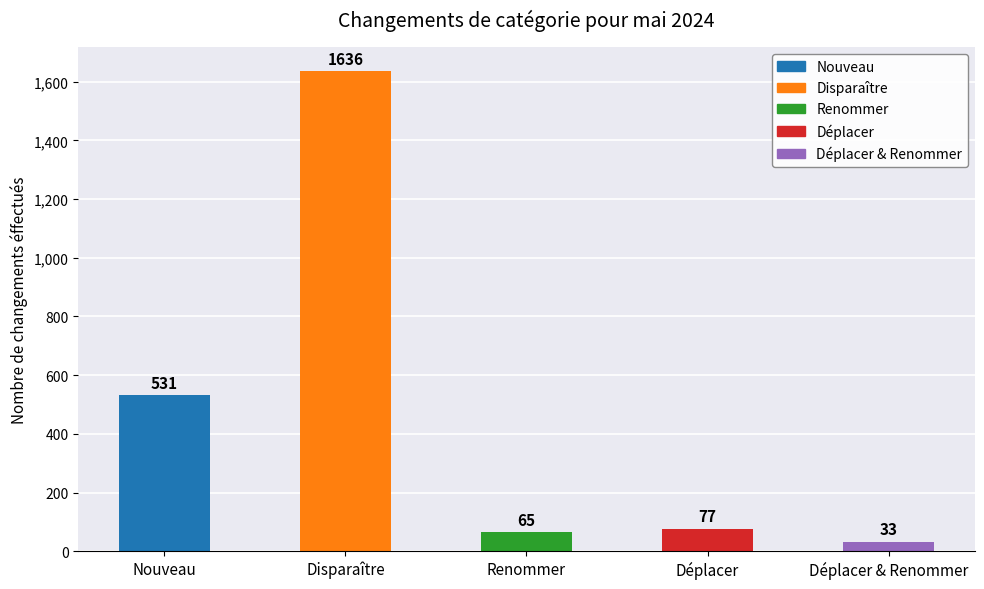

Which label corresponds to the largest value in the chart?

Disparaître